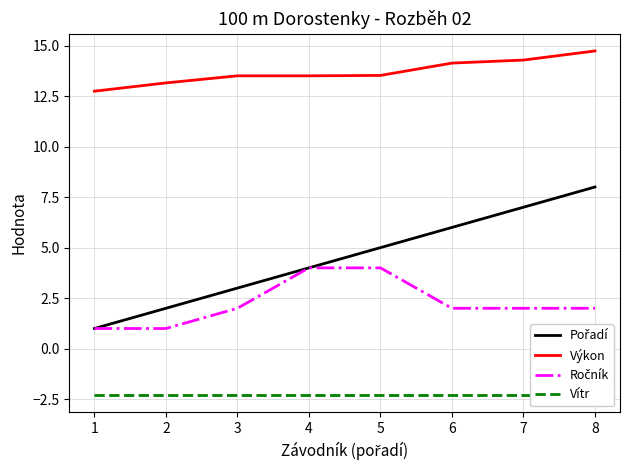

What are all the series names shown in the legend?

Pořadí, Výkon, Ročník, Vítr